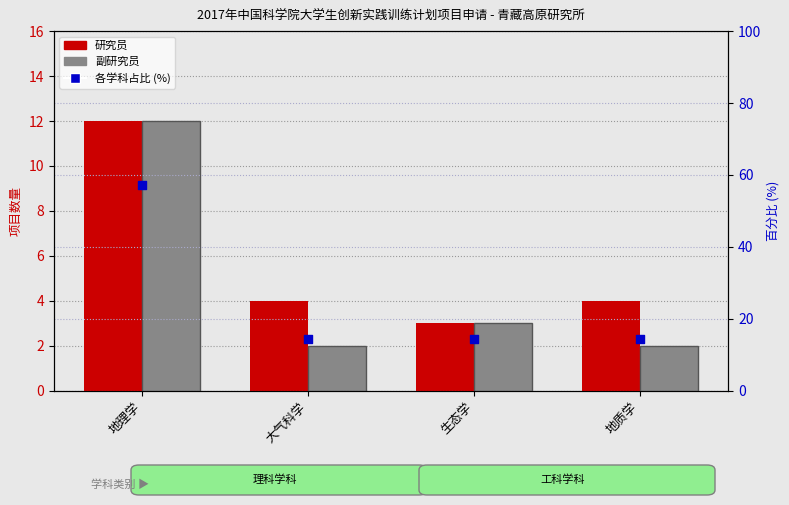

Which series has the largest total across all categories?

各学科占比 (%)